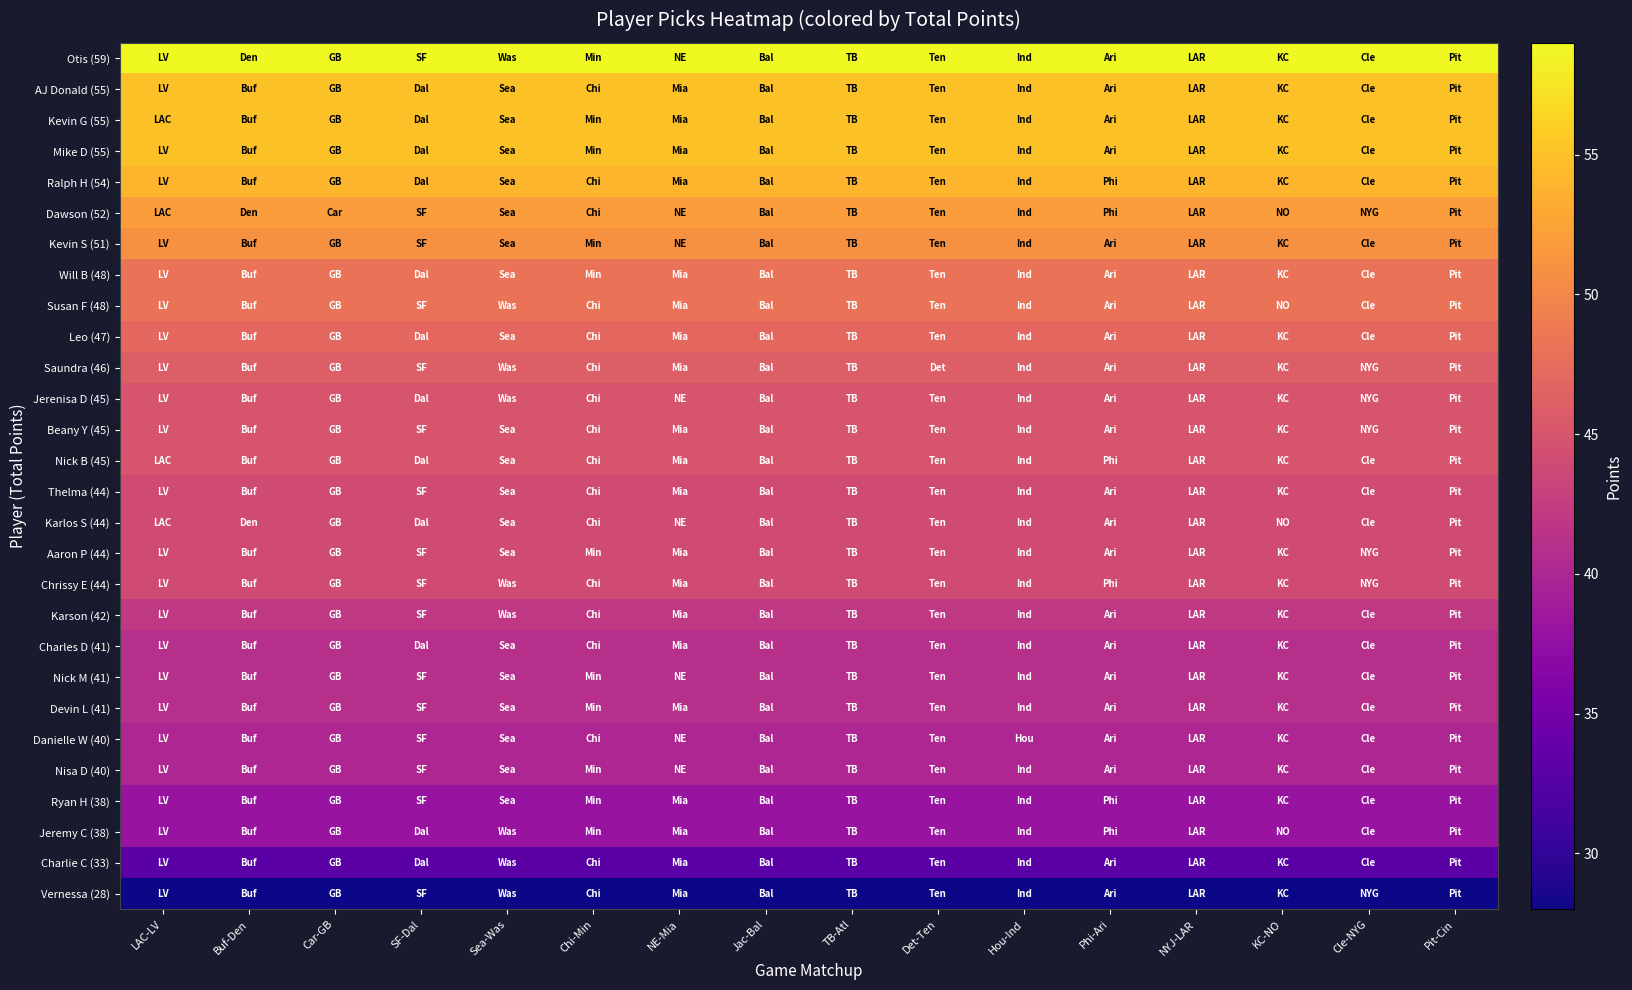

Reading left to right, what are all the values shown in this chart?

Otis (59): LAC-LV=59	Buf-Den=59	Car-GB=59	SF-Dal=59	Sea-Was=59	Chi-Min=59	NE-Mia=59	Jac-Bal=59	TB-Atl=59	Det-Ten=59	Hou-Ind=59	Phi-Ari=59	NYJ-LAR=59	KC-NO=59	Cle-NYG=59	Pit-Cin=59
AJ Donald (55): LAC-LV=55	Buf-Den=55	Car-GB=55	SF-Dal=55	Sea-Was=55	Chi-Min=55	NE-Mia=55	Jac-Bal=55	TB-Atl=55	Det-Ten=55	Hou-Ind=55	Phi-Ari=55	NYJ-LAR=55	KC-NO=55	Cle-NYG=55	Pit-Cin=55
Kevin G (55): LAC-LV=55	Buf-Den=55	Car-GB=55	SF-Dal=55	Sea-Was=55	Chi-Min=55	NE-Mia=55	Jac-Bal=55	TB-Atl=55	Det-Ten=55	Hou-Ind=55	Phi-Ari=55	NYJ-LAR=55	KC-NO=55	Cle-NYG=55	Pit-Cin=55
Mike D (55): LAC-LV=55	Buf-Den=55	Car-GB=55	SF-Dal=55	Sea-Was=55	Chi-Min=55	NE-Mia=55	Jac-Bal=55	TB-Atl=55	Det-Ten=55	Hou-Ind=55	Phi-Ari=55	NYJ-LAR=55	KC-NO=55	Cle-NYG=55	Pit-Cin=55
Ralph H (54): LAC-LV=54	Buf-Den=54	Car-GB=54	SF-Dal=54	Sea-Was=54	Chi-Min=54	NE-Mia=54	Jac-Bal=54	TB-Atl=54	Det-Ten=54	Hou-Ind=54	Phi-Ari=54	NYJ-LAR=54	KC-NO=54	Cle-NYG=54	Pit-Cin=54
Dawson (52): LAC-LV=52	Buf-Den=52	Car-GB=52	SF-Dal=52	Sea-Was=52	Chi-Min=52	NE-Mia=52	Jac-Bal=52	TB-Atl=52	Det-Ten=52	Hou-Ind=52	Phi-Ari=52	NYJ-LAR=52	KC-NO=52	Cle-NYG=52	Pit-Cin=52
Kevin S (51): LAC-LV=51	Buf-Den=51	Car-GB=51	SF-Dal=51	Sea-Was=51	Chi-Min=51	NE-Mia=51	Jac-Bal=51	TB-Atl=51	Det-Ten=51	Hou-Ind=51	Phi-Ari=51	NYJ-LAR=51	KC-NO=51	Cle-NYG=51	Pit-Cin=51
Will B (48): LAC-LV=48	Buf-Den=48	Car-GB=48	SF-Dal=48	Sea-Was=48	Chi-Min=48	NE-Mia=48	Jac-Bal=48	TB-Atl=48	Det-Ten=48	Hou-Ind=48	Phi-Ari=48	NYJ-LAR=48	KC-NO=48	Cle-NYG=48	Pit-Cin=48
Susan F (48): LAC-LV=48	Buf-Den=48	Car-GB=48	SF-Dal=48	Sea-Was=48	Chi-Min=48	NE-Mia=48	Jac-Bal=48	TB-Atl=48	Det-Ten=48	Hou-Ind=48	Phi-Ari=48	NYJ-LAR=48	KC-NO=48	Cle-NYG=48	Pit-Cin=48
Leo (47): LAC-LV=47	Buf-Den=47	Car-GB=47	SF-Dal=47	Sea-Was=47	Chi-Min=47	NE-Mia=47	Jac-Bal=47	TB-Atl=47	Det-Ten=47	Hou-Ind=47	Phi-Ari=47	NYJ-LAR=47	KC-NO=47	Cle-NYG=47	Pit-Cin=47
Saundra (46): LAC-LV=46	Buf-Den=46	Car-GB=46	SF-Dal=46	Sea-Was=46	Chi-Min=46	NE-Mia=46	Jac-Bal=46	TB-Atl=46	Det-Ten=46	Hou-Ind=46	Phi-Ari=46	NYJ-LAR=46	KC-NO=46	Cle-NYG=46	Pit-Cin=46
Jerenisa D (45): LAC-LV=45	Buf-Den=45	Car-GB=45	SF-Dal=45	Sea-Was=45	Chi-Min=45	NE-Mia=45	Jac-Bal=45	TB-Atl=45	Det-Ten=45	Hou-Ind=45	Phi-Ari=45	NYJ-LAR=45	KC-NO=45	Cle-NYG=45	Pit-Cin=45
Beany Y (45): LAC-LV=45	Buf-Den=45	Car-GB=45	SF-Dal=45	Sea-Was=45	Chi-Min=45	NE-Mia=45	Jac-Bal=45	TB-Atl=45	Det-Ten=45	Hou-Ind=45	Phi-Ari=45	NYJ-LAR=45	KC-NO=45	Cle-NYG=45	Pit-Cin=45
Nick B (45): LAC-LV=45	Buf-Den=45	Car-GB=45	SF-Dal=45	Sea-Was=45	Chi-Min=45	NE-Mia=45	Jac-Bal=45	TB-Atl=45	Det-Ten=45	Hou-Ind=45	Phi-Ari=45	NYJ-LAR=45	KC-NO=45	Cle-NYG=45	Pit-Cin=45
Thelma (44): LAC-LV=44	Buf-Den=44	Car-GB=44	SF-Dal=44	Sea-Was=44	Chi-Min=44	NE-Mia=44	Jac-Bal=44	TB-Atl=44	Det-Ten=44	Hou-Ind=44	Phi-Ari=44	NYJ-LAR=44	KC-NO=44	Cle-NYG=44	Pit-Cin=44
Karlos S (44): LAC-LV=44	Buf-Den=44	Car-GB=44	SF-Dal=44	Sea-Was=44	Chi-Min=44	NE-Mia=44	Jac-Bal=44	TB-Atl=44	Det-Ten=44	Hou-Ind=44	Phi-Ari=44	NYJ-LAR=44	KC-NO=44	Cle-NYG=44	Pit-Cin=44
Aaron P (44): LAC-LV=44	Buf-Den=44	Car-GB=44	SF-Dal=44	Sea-Was=44	Chi-Min=44	NE-Mia=44	Jac-Bal=44	TB-Atl=44	Det-Ten=44	Hou-Ind=44	Phi-Ari=44	NYJ-LAR=44	KC-NO=44	Cle-NYG=44	Pit-Cin=44
Chrissy E (44): LAC-LV=44	Buf-Den=44	Car-GB=44	SF-Dal=44	Sea-Was=44	Chi-Min=44	NE-Mia=44	Jac-Bal=44	TB-Atl=44	Det-Ten=44	Hou-Ind=44	Phi-Ari=44	NYJ-LAR=44	KC-NO=44	Cle-NYG=44	Pit-Cin=44
Karson (42): LAC-LV=42	Buf-Den=42	Car-GB=42	SF-Dal=42	Sea-Was=42	Chi-Min=42	NE-Mia=42	Jac-Bal=42	TB-Atl=42	Det-Ten=42	Hou-Ind=42	Phi-Ari=42	NYJ-LAR=42	KC-NO=42	Cle-NYG=42	Pit-Cin=42
Charles D (41): LAC-LV=41	Buf-Den=41	Car-GB=41	SF-Dal=41	Sea-Was=41	Chi-Min=41	NE-Mia=41	Jac-Bal=41	TB-Atl=41	Det-Ten=41	Hou-Ind=41	Phi-Ari=41	NYJ-LAR=41	KC-NO=41	Cle-NYG=41	Pit-Cin=41
Nick M (41): LAC-LV=41	Buf-Den=41	Car-GB=41	SF-Dal=41	Sea-Was=41	Chi-Min=41	NE-Mia=41	Jac-Bal=41	TB-Atl=41	Det-Ten=41	Hou-Ind=41	Phi-Ari=41	NYJ-LAR=41	KC-NO=41	Cle-NYG=41	Pit-Cin=41
Devin L (41): LAC-LV=41	Buf-Den=41	Car-GB=41	SF-Dal=41	Sea-Was=41	Chi-Min=41	NE-Mia=41	Jac-Bal=41	TB-Atl=41	Det-Ten=41	Hou-Ind=41	Phi-Ari=41	NYJ-LAR=41	KC-NO=41	Cle-NYG=41	Pit-Cin=41
Danielle W (40): LAC-LV=40	Buf-Den=40	Car-GB=40	SF-Dal=40	Sea-Was=40	Chi-Min=40	NE-Mia=40	Jac-Bal=40	TB-Atl=40	Det-Ten=40	Hou-Ind=40	Phi-Ari=40	NYJ-LAR=40	KC-NO=40	Cle-NYG=40	Pit-Cin=40
Nisa D (40): LAC-LV=40	Buf-Den=40	Car-GB=40	SF-Dal=40	Sea-Was=40	Chi-Min=40	NE-Mia=40	Jac-Bal=40	TB-Atl=40	Det-Ten=40	Hou-Ind=40	Phi-Ari=40	NYJ-LAR=40	KC-NO=40	Cle-NYG=40	Pit-Cin=40
Ryan H (38): LAC-LV=38	Buf-Den=38	Car-GB=38	SF-Dal=38	Sea-Was=38	Chi-Min=38	NE-Mia=38	Jac-Bal=38	TB-Atl=38	Det-Ten=38	Hou-Ind=38	Phi-Ari=38	NYJ-LAR=38	KC-NO=38	Cle-NYG=38	Pit-Cin=38
Jeremy C (38): LAC-LV=38	Buf-Den=38	Car-GB=38	SF-Dal=38	Sea-Was=38	Chi-Min=38	NE-Mia=38	Jac-Bal=38	TB-Atl=38	Det-Ten=38	Hou-Ind=38	Phi-Ari=38	NYJ-LAR=38	KC-NO=38	Cle-NYG=38	Pit-Cin=38
Charlie C (33): LAC-LV=33	Buf-Den=33	Car-GB=33	SF-Dal=33	Sea-Was=33	Chi-Min=33	NE-Mia=33	Jac-Bal=33	TB-Atl=33	Det-Ten=33	Hou-Ind=33	Phi-Ari=33	NYJ-LAR=33	KC-NO=33	Cle-NYG=33	Pit-Cin=33
Vernessa (28): LAC-LV=28	Buf-Den=28	Car-GB=28	SF-Dal=28	Sea-Was=28	Chi-Min=28	NE-Mia=28	Jac-Bal=28	TB-Atl=28	Det-Ten=28	Hou-Ind=28	Phi-Ari=28	NYJ-LAR=28	KC-NO=28	Cle-NYG=28	Pit-Cin=28